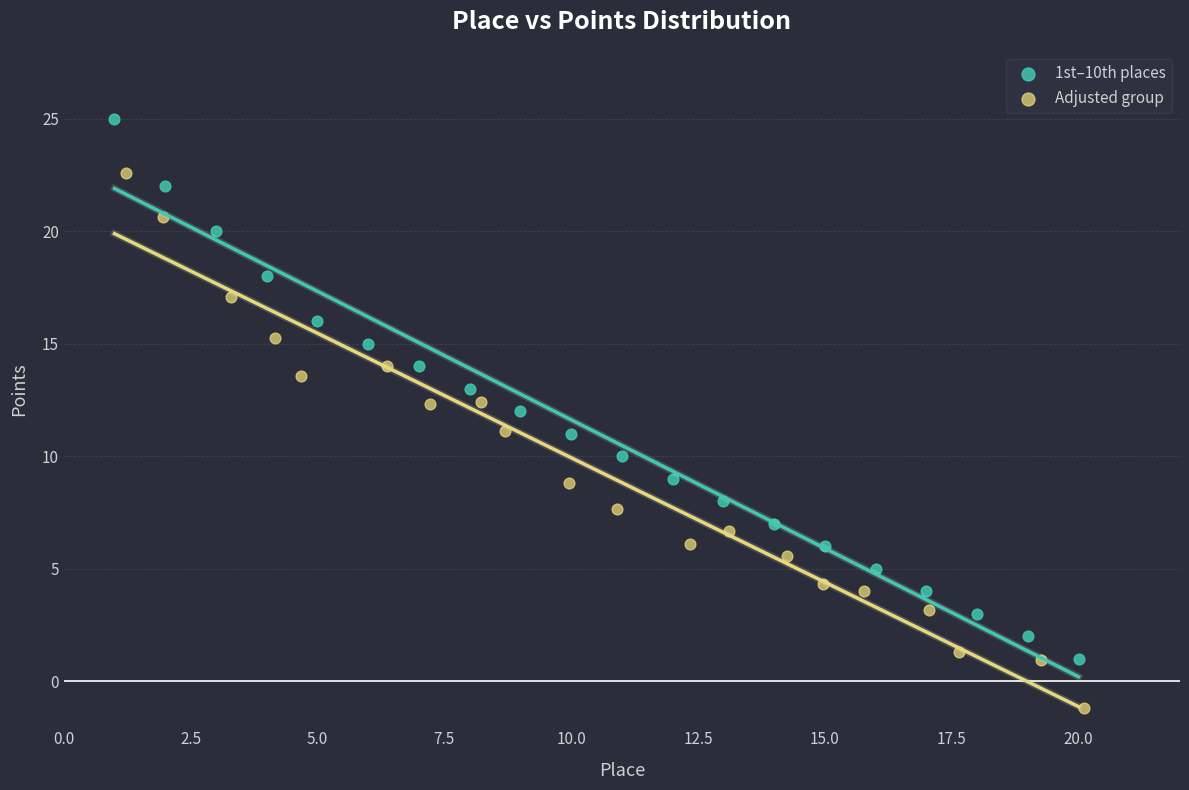

Which series has the widest spread of Y values?

1st–10th places